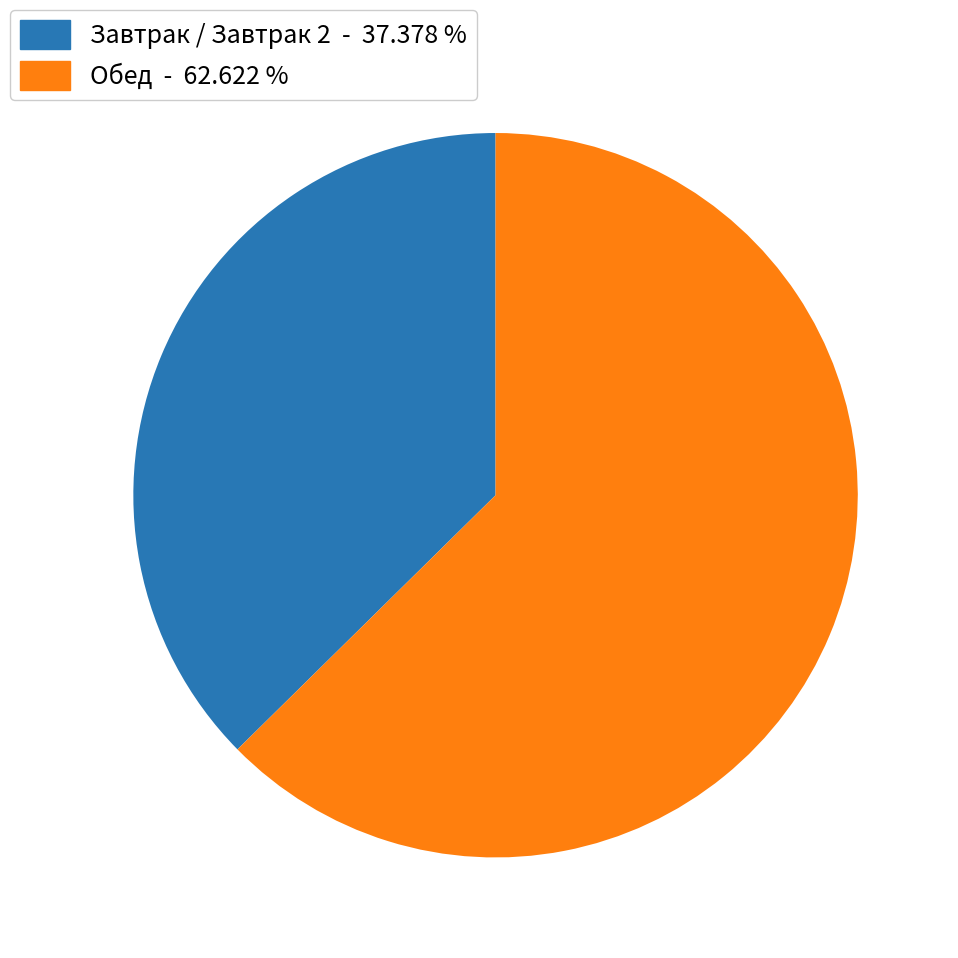

Between Завтрак / Завтрак 2 - 37.378 % and Обед - 62.622 %, which is larger?

Обед - 62.622 %